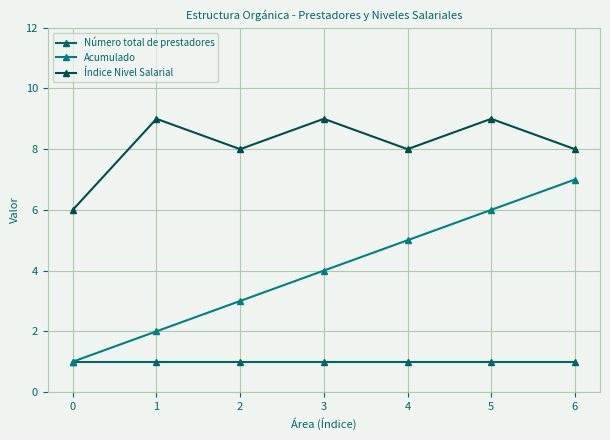

True or false: Índice Nivel Salarial and Acumulado intersect in this chart.

False